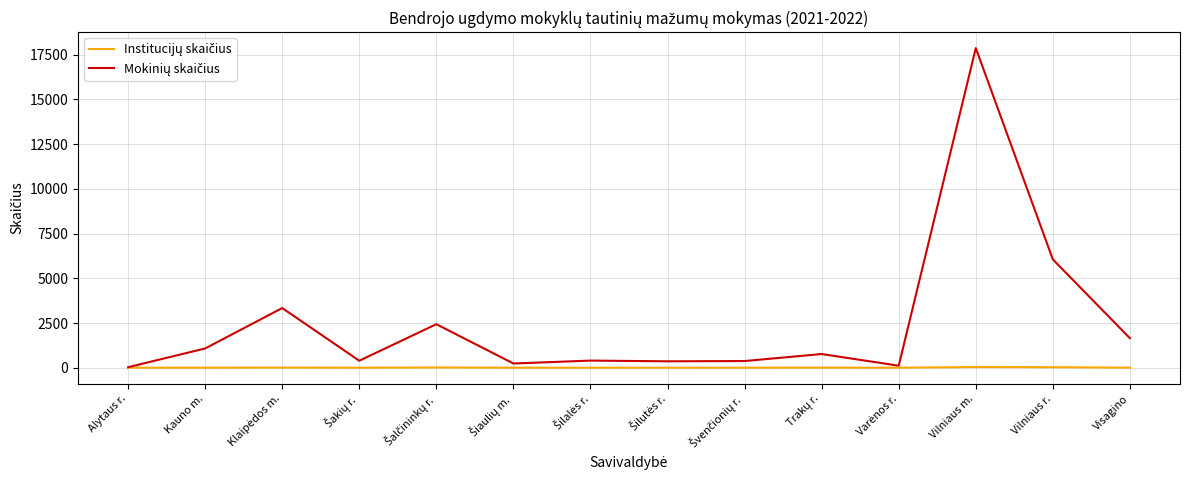

What is the greatest value displayed?

17870